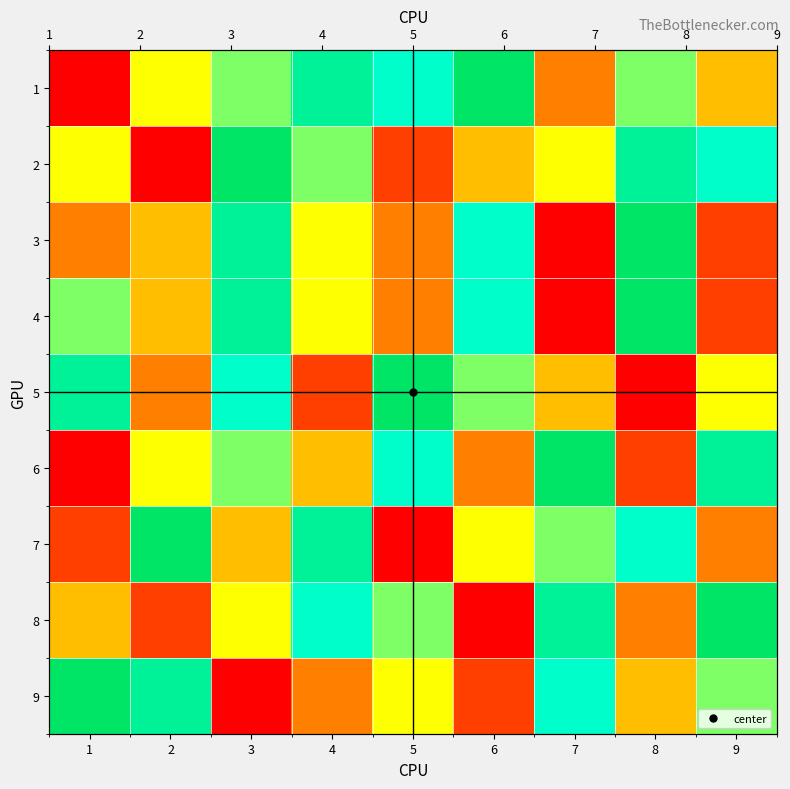

Between 3 and 8, which is larger?

3